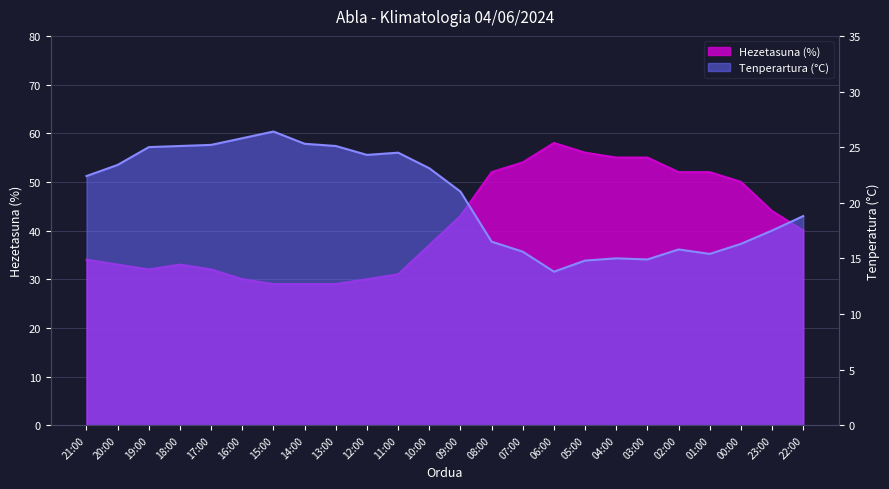

How many interior local valleys does the Tenperartura (°C) series have?

4